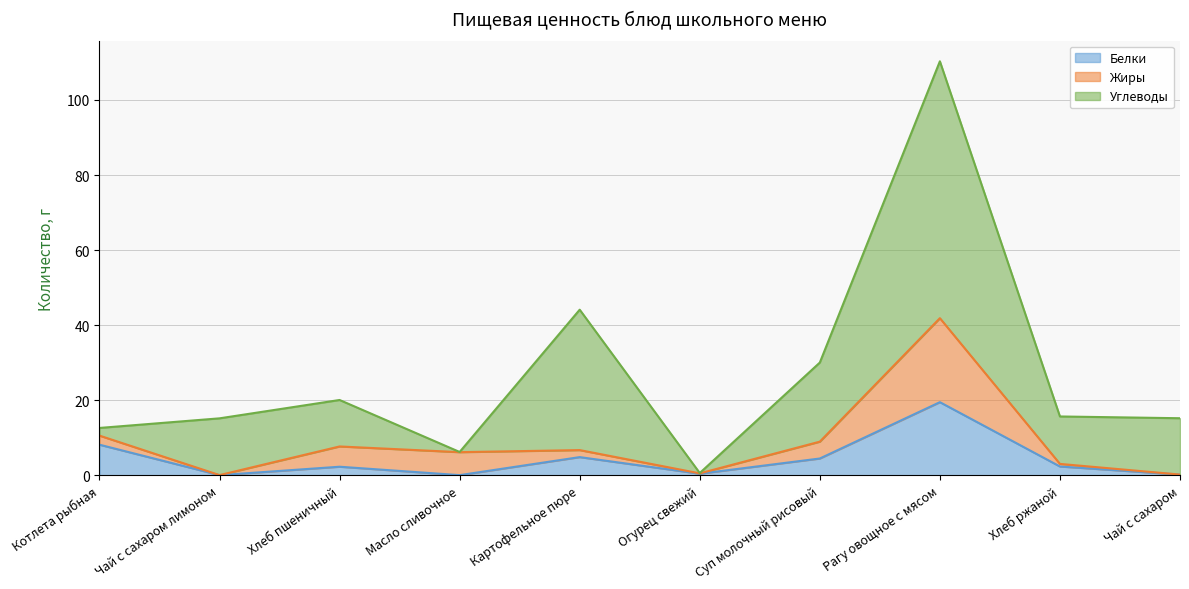

Does the chart display data point markers on the line(s)?

No